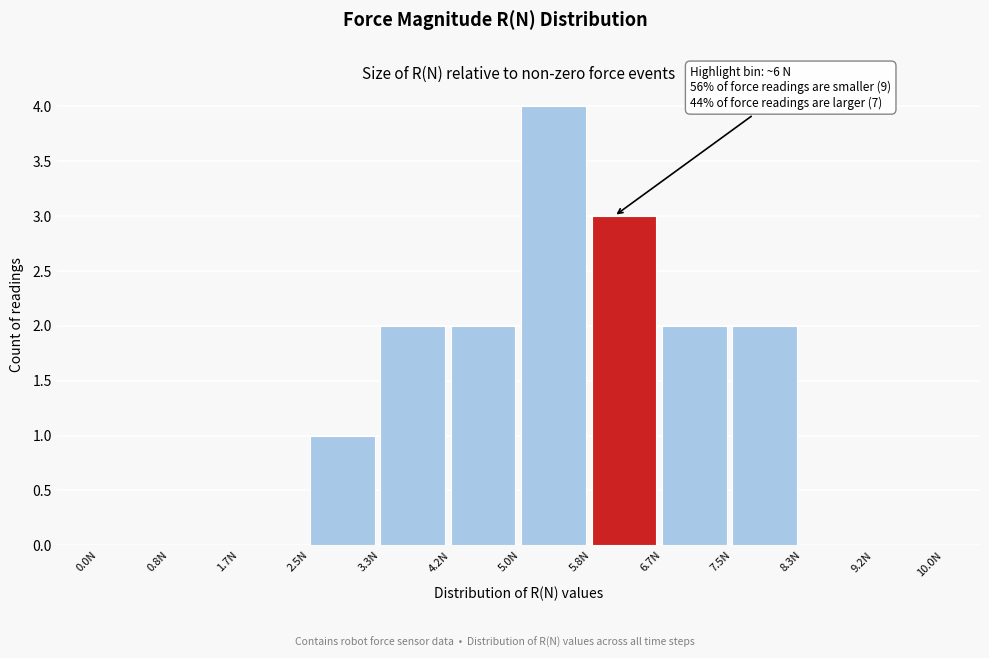

Which range on the x-axis has the tallest bar?

5.0 to 5.8